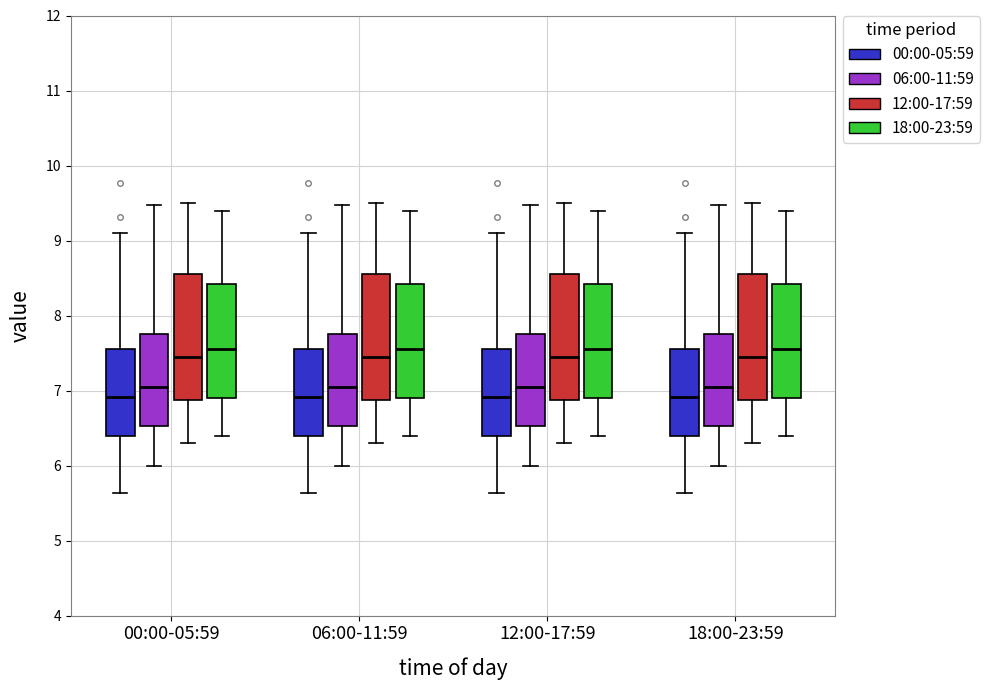

Reading left to right, read every box against the y-axis: the position of its median line, the range the box covers, and the ends of its whiskers. The values are not printed on the chart, so give them approximately, as read against the axis.

00:00-05:59 (00:00-05:59): median 6.9, box 6.4 to 7.6, whiskers 5.6 to 9.1
00:00-05:59 (06:00-11:59): median 7.1, box 6.5 to 7.8, whiskers 6.0 to 9.5
00:00-05:59 (12:00-17:59): median 7.5, box 6.9 to 8.6, whiskers 6.3 to 9.5
00:00-05:59 (18:00-23:59): median 7.6, box 6.9 to 8.4, whiskers 6.4 to 9.4
06:00-11:59 (00:00-05:59): median 6.9, box 6.4 to 7.6, whiskers 5.6 to 9.1
06:00-11:59 (06:00-11:59): median 7.1, box 6.5 to 7.8, whiskers 6.0 to 9.5
06:00-11:59 (12:00-17:59): median 7.5, box 6.9 to 8.6, whiskers 6.3 to 9.5
06:00-11:59 (18:00-23:59): median 7.6, box 6.9 to 8.4, whiskers 6.4 to 9.4
12:00-17:59 (00:00-05:59): median 6.9, box 6.4 to 7.6, whiskers 5.6 to 9.1
12:00-17:59 (06:00-11:59): median 7.1, box 6.5 to 7.8, whiskers 6.0 to 9.5
12:00-17:59 (12:00-17:59): median 7.5, box 6.9 to 8.6, whiskers 6.3 to 9.5
12:00-17:59 (18:00-23:59): median 7.6, box 6.9 to 8.4, whiskers 6.4 to 9.4
18:00-23:59 (00:00-05:59): median 6.9, box 6.4 to 7.6, whiskers 5.6 to 9.1
18:00-23:59 (06:00-11:59): median 7.1, box 6.5 to 7.8, whiskers 6.0 to 9.5
18:00-23:59 (12:00-17:59): median 7.5, box 6.9 to 8.6, whiskers 6.3 to 9.5
18:00-23:59 (18:00-23:59): median 7.6, box 6.9 to 8.4, whiskers 6.4 to 9.4